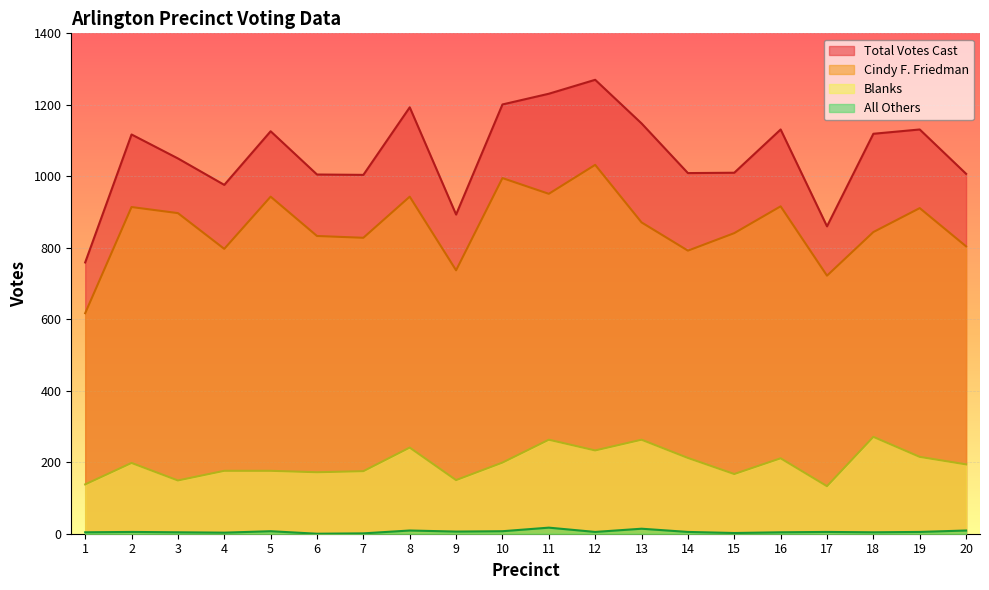

Reading left to right, what are all the values shown in this chart?

Cindy F. Friedman: 1=617	2=914	3=897	4=797	5=943	6=833	7=828	8=943	9=737	10=995	11=951	12=1032	13=871	14=792	15=841	16=916	17=722	18=844	19=911	20=804
All Others: 1=4	2=5	3=4	4=3	5=7	6=0	7=1	8=9	9=6	10=7	11=17	12=5	13=14	14=5	15=2	16=4	17=5	18=4	19=5	20=9
Blanks: 1=138	2=198	3=149	4=176	5=176	6=172	7=175	8=241	9=150	10=199	11=263	12=233	13=263	14=212	15=167	16=211	17=133	18=271	19=215	20=194
Total Votes Cast: 1=759	2=1117	3=1050	4=976	5=1126	6=1005	7=1004	8=1193	9=893	10=1201	11=1231	12=1270	13=1148	14=1009	15=1010	16=1131	17=860	18=1119	19=1131	20=1007